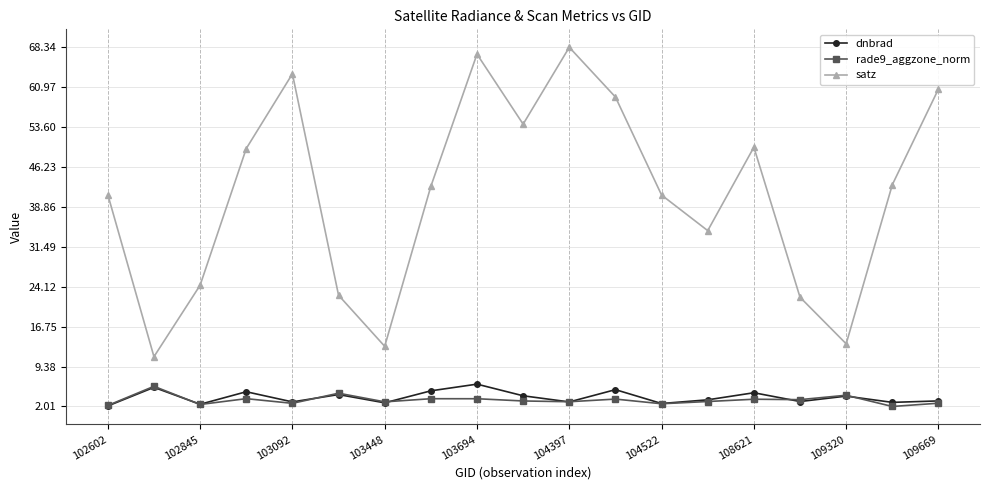

What is the maximum value for dnbrad?

6.1